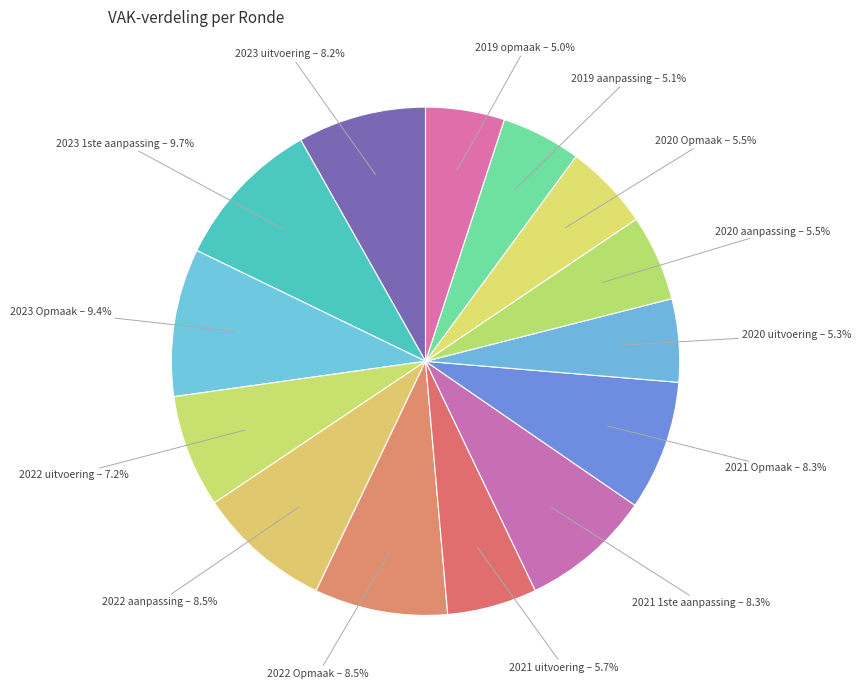

Which slice is the smallest?

2019 opmaak